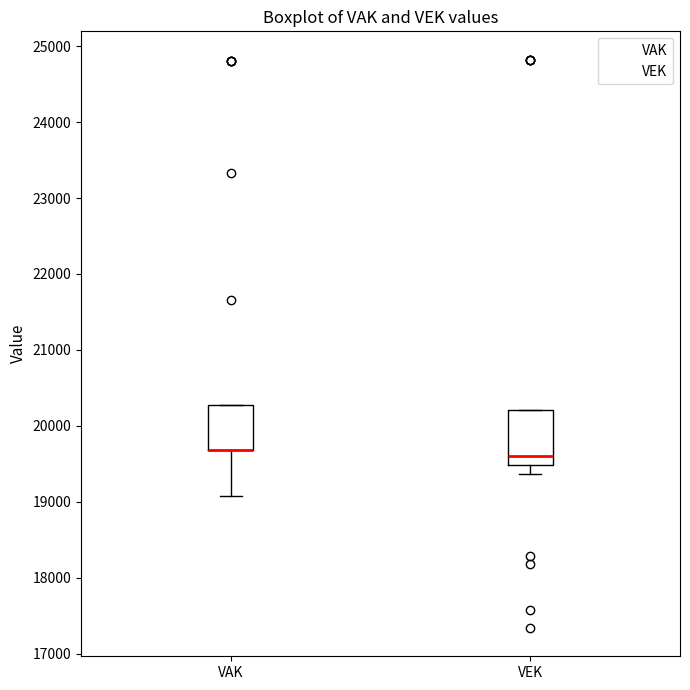

Comparing the boxes themselves (not the whiskers), which one is the tallest?

VEK